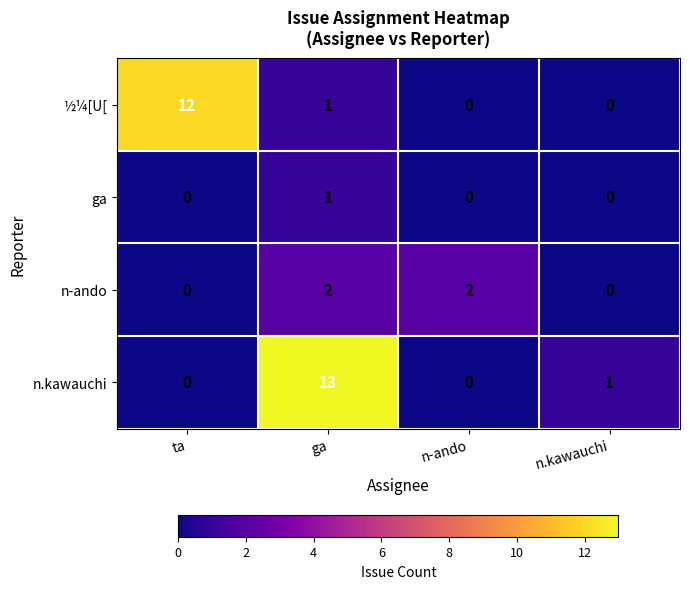

Which series has the largest range (max minus min)?

n.kawauchi